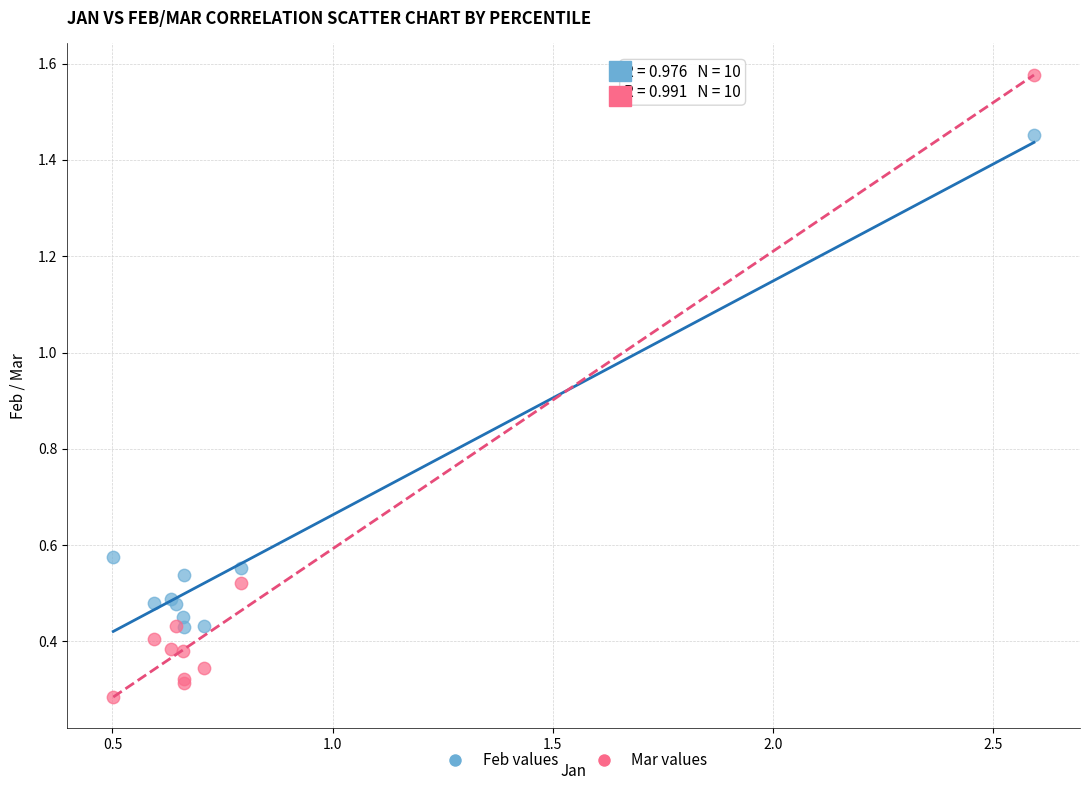

What are all the series names shown in the legend?

Feb values, Mar values